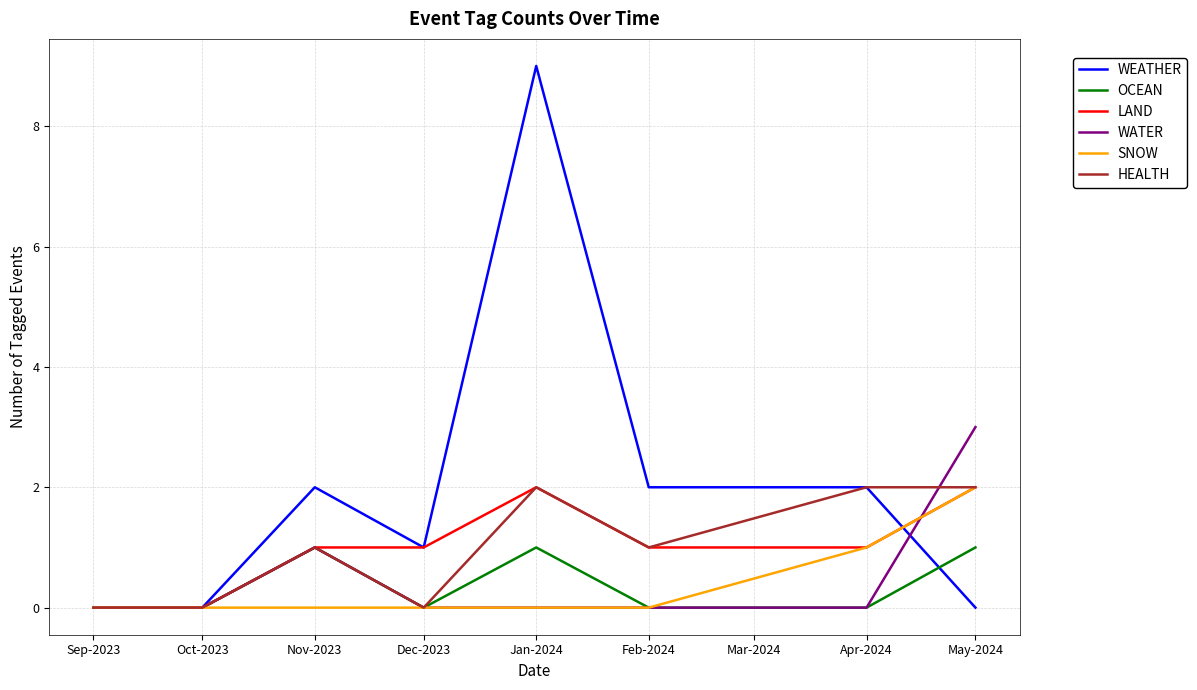

What position from the left is May-2024?

8